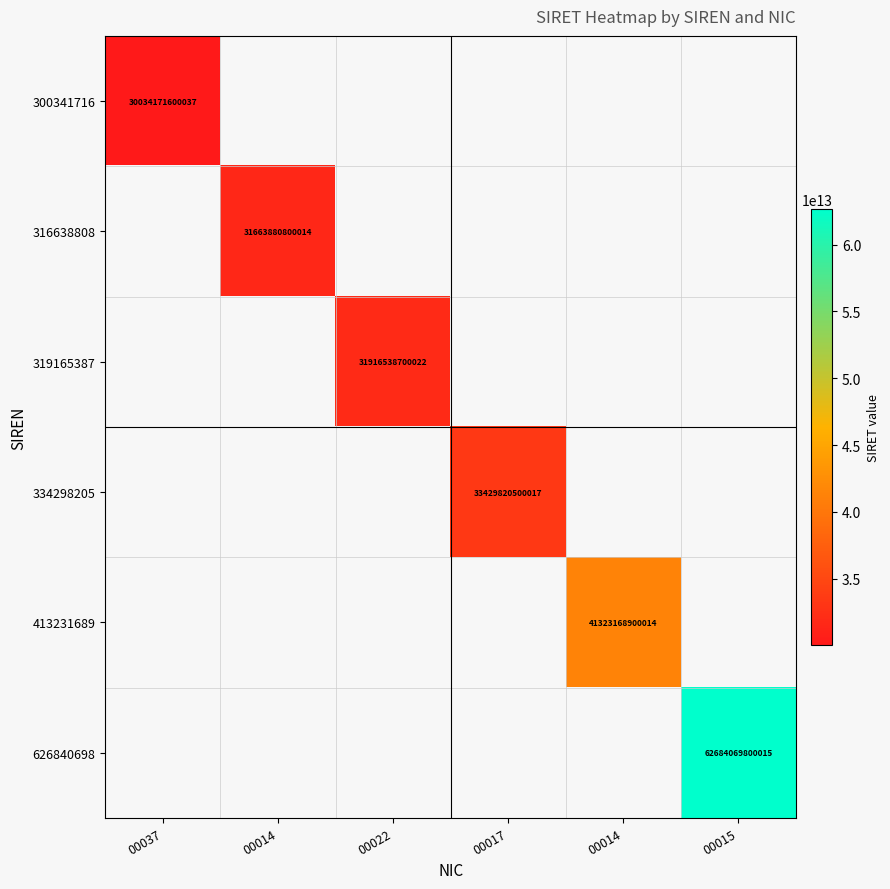

Which category has the highest value in the 300341716 series?

00037